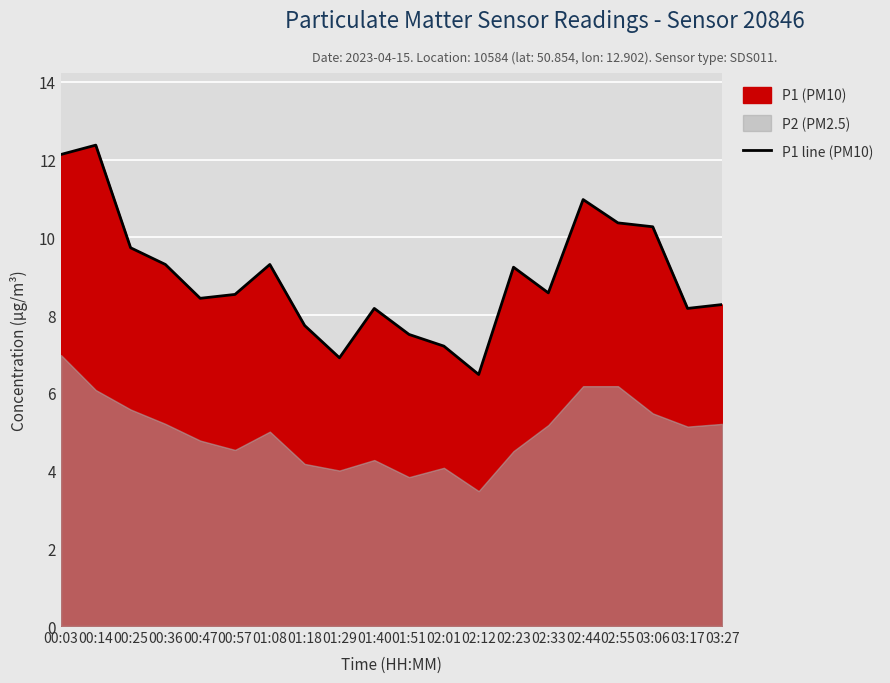

Rank the categories by value from lowest to highest.

02:12, 01:29, 02:01, 01:51, 01:18, 01:40, 03:17, 03:27, 00:47, 00:57, 02:33, 02:23, 00:36, 01:08, 00:25, 03:06, 02:55, 02:44, 00:03, 00:14